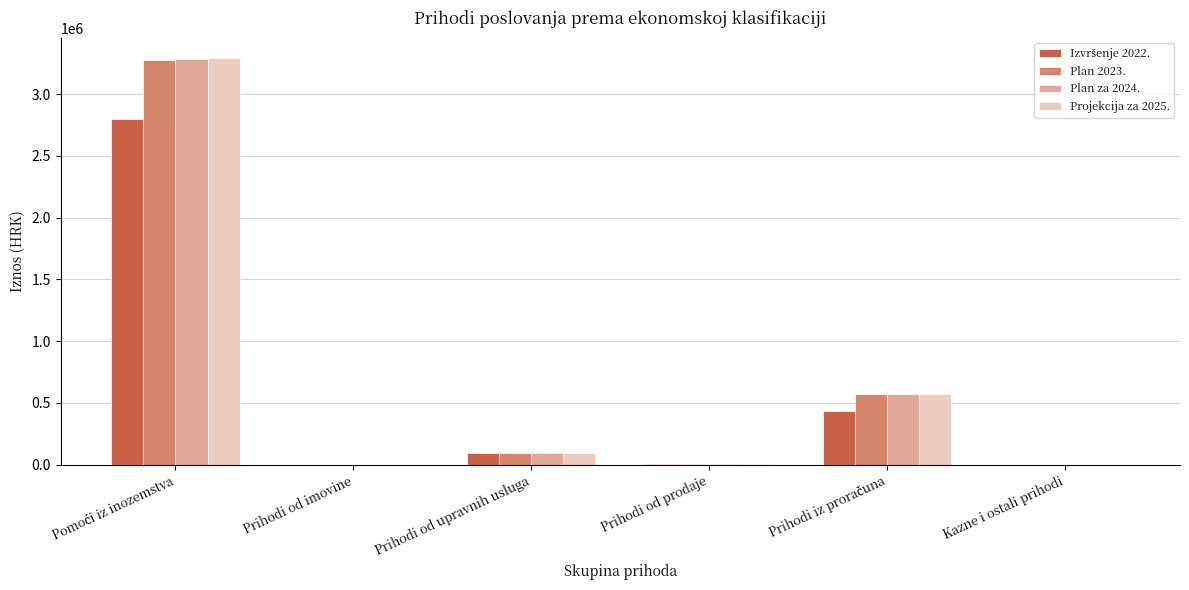

What is the maximum value shown in the chart?

3291033.9